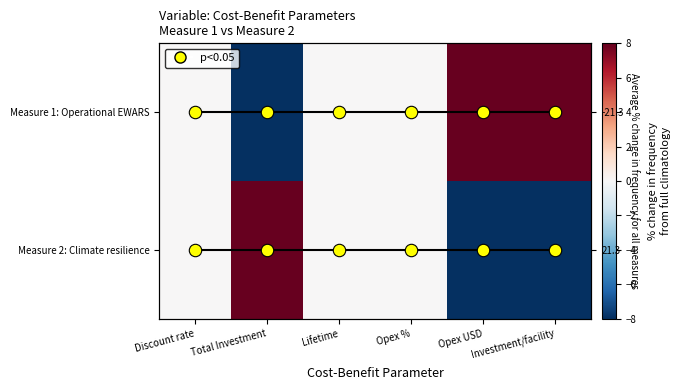

Where is Measure 1: Operational EWARS nearest to the value 18?

Discount rate